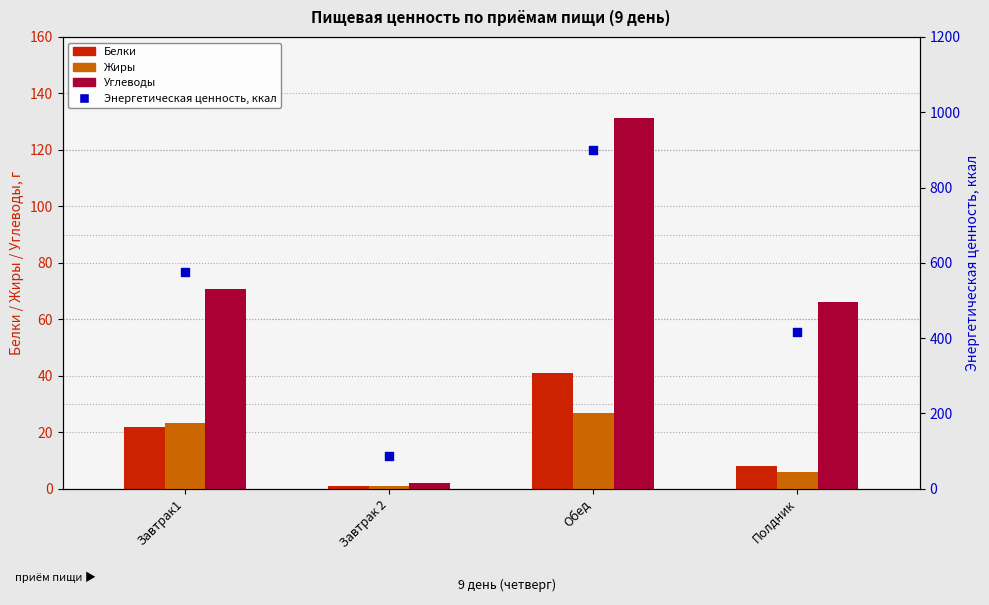

Which series reaches the maximum Y coordinate?

Энергетическая ценность, ккал